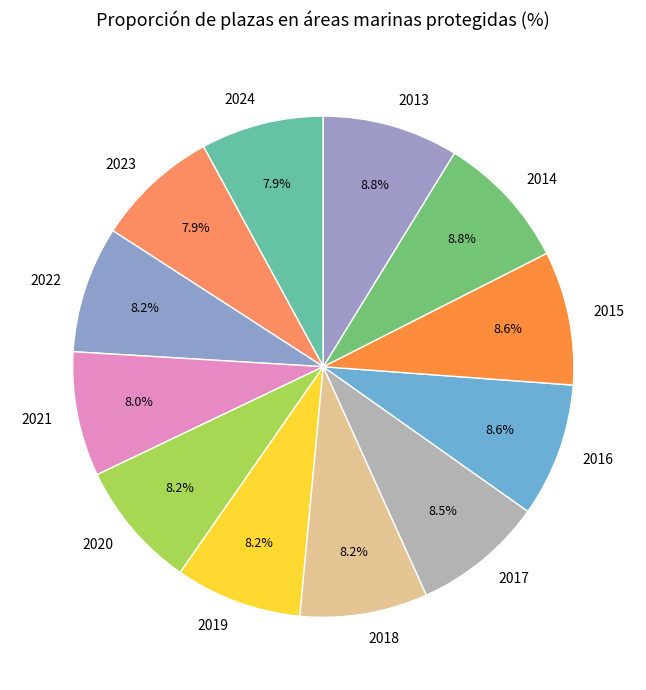

Is 2023 the majority of the pie?

No